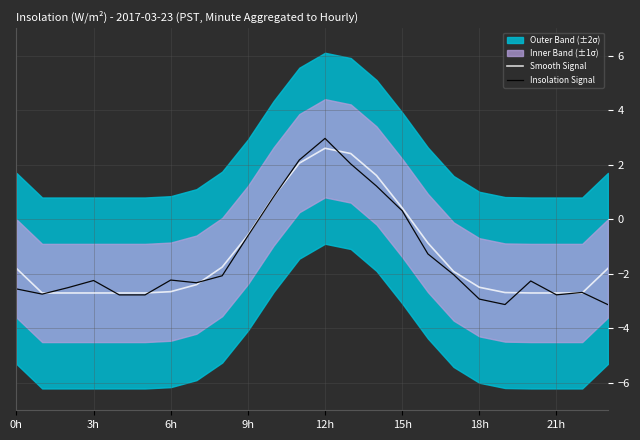

The value of Smooth Signal at 10 is 0.8. True or false?

True